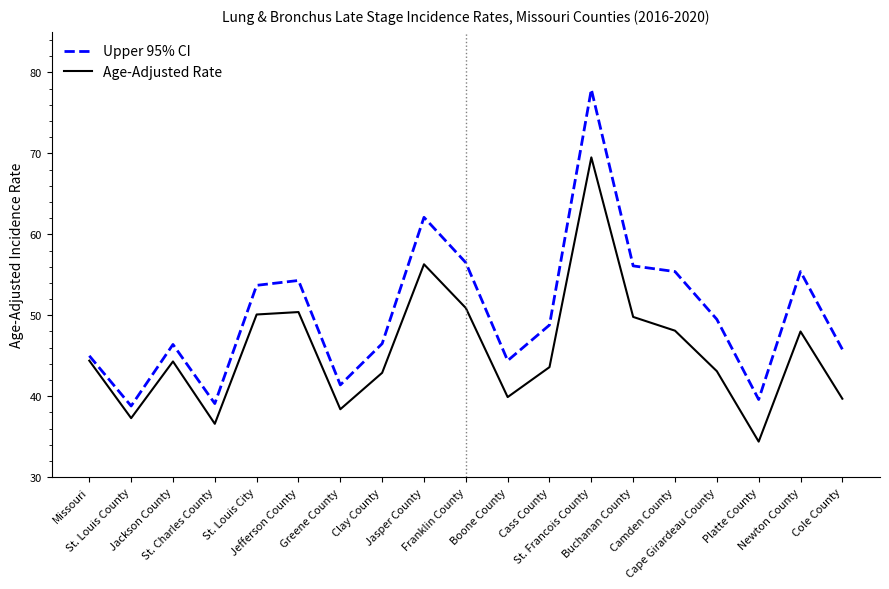

What is the difference between the maximum and minimum values in the Age-Adjusted Rate series?

35.1